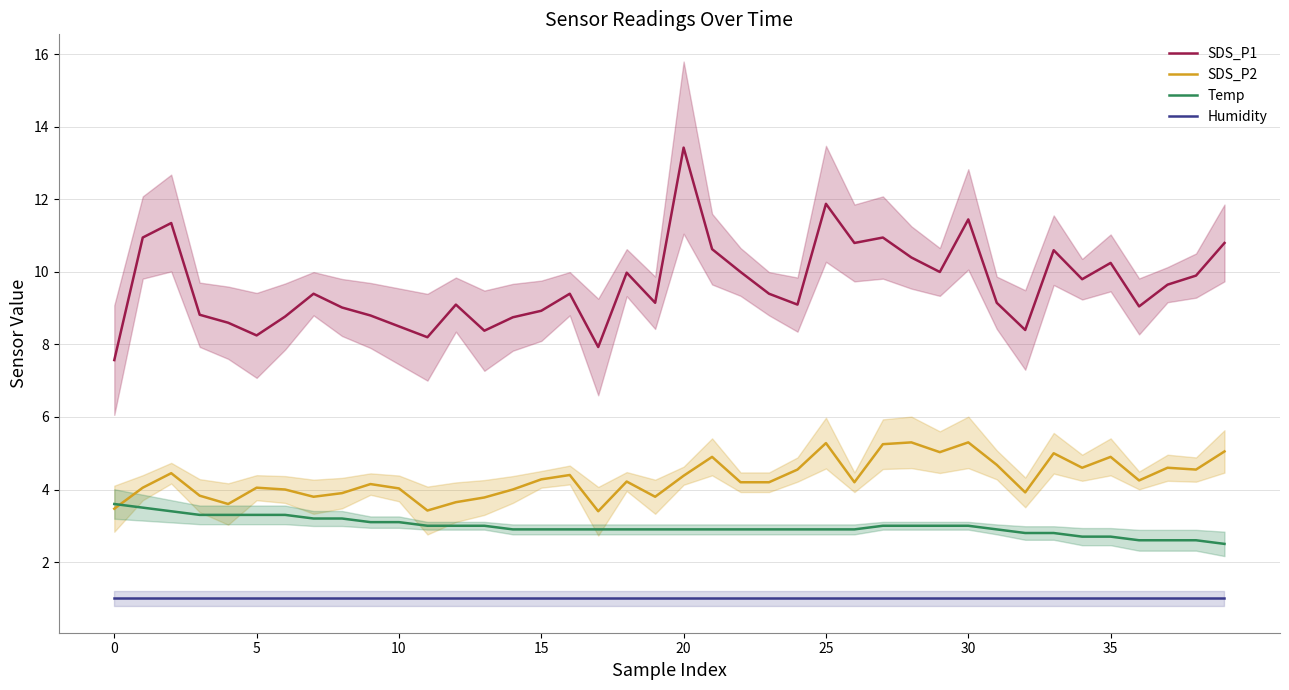

True or false: Humidity has more than 1 interior local peaks.

False